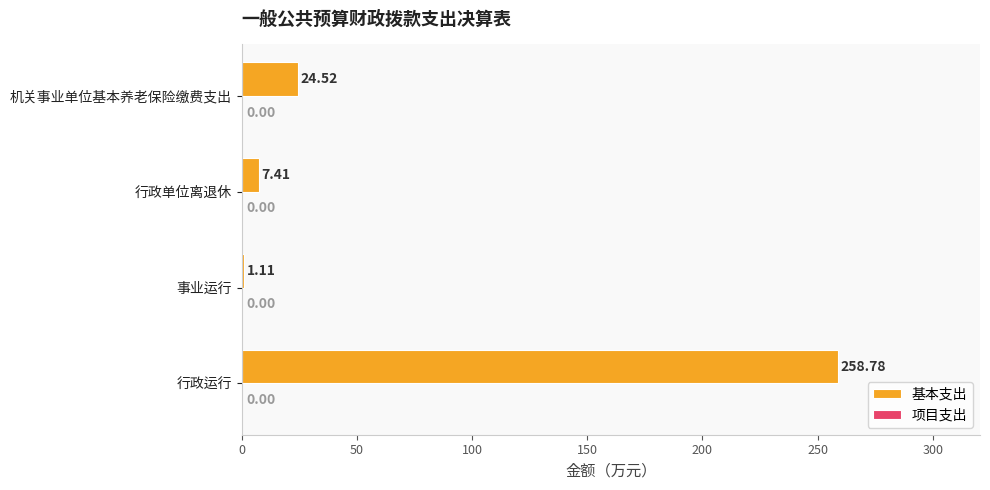

How many values are below 24?

2